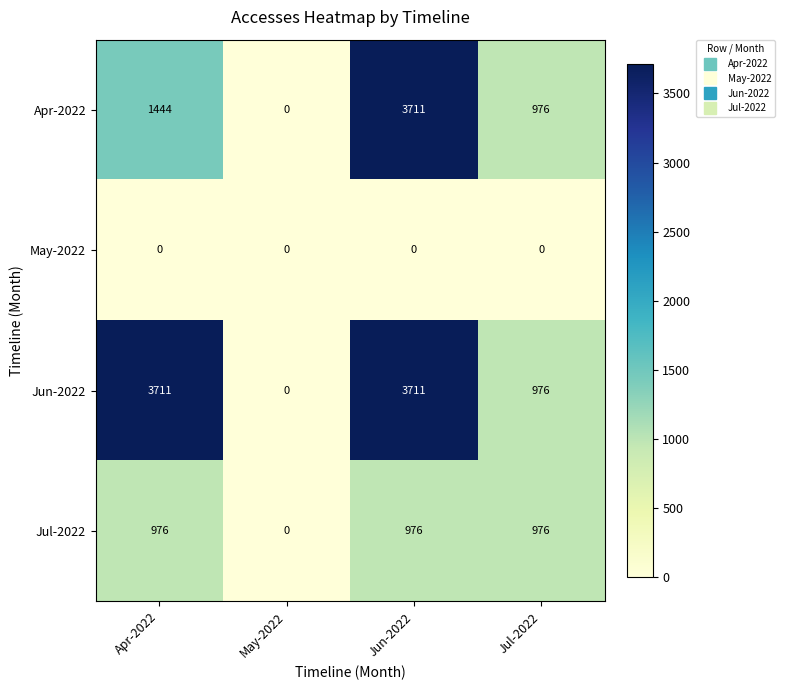

Rank the categories by Apr-2022 value from lowest to highest.

May-2022, Jul-2022, Apr-2022, Jun-2022